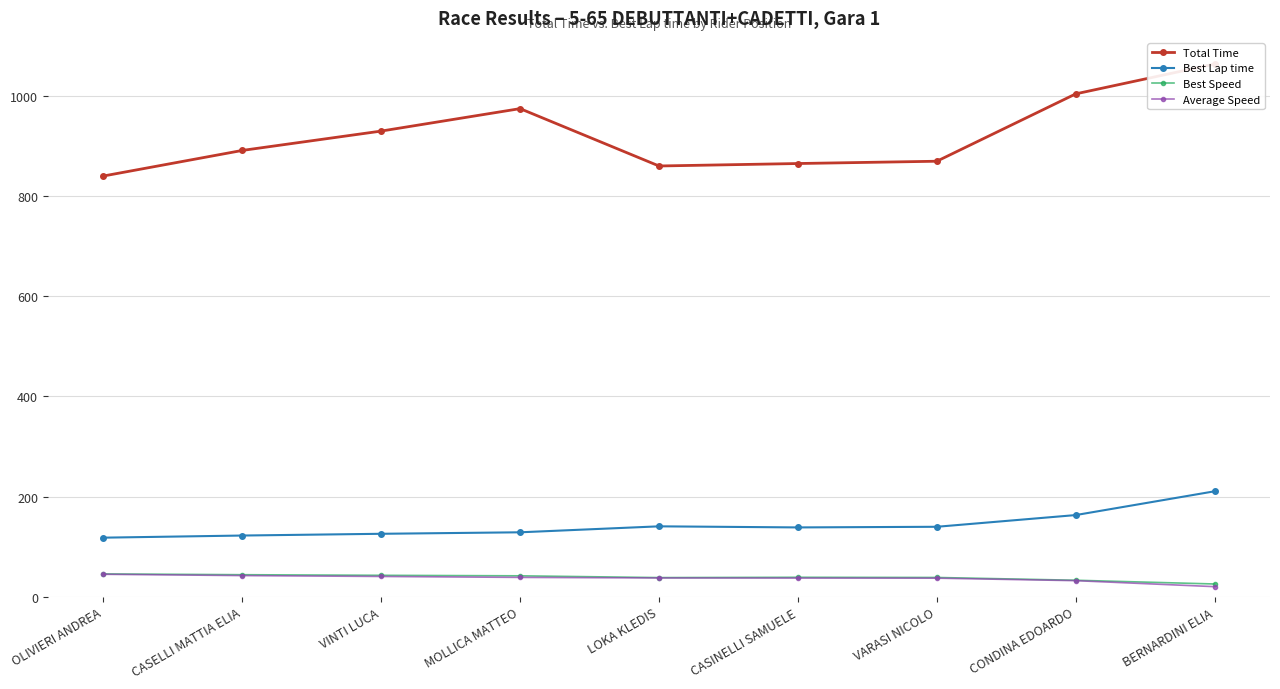

Reading left to right, extract all data points from this chart.

Total Time: 839.8	890.9	929.5	974.3	859.9	864.8	869.3	1003.8	1063.3
Best Lap time: 118.1	122.3	125.8	128.8	140.7	138.5	139.8	163.2	210.6
Best Speed: 45.7	44.1	42.9	41.9	38.4	39.0	38.6	33.1	25.6
Average Speed: 45.0	42.4	40.7	38.8	37.7	37.5	37.3	32.3	20.3